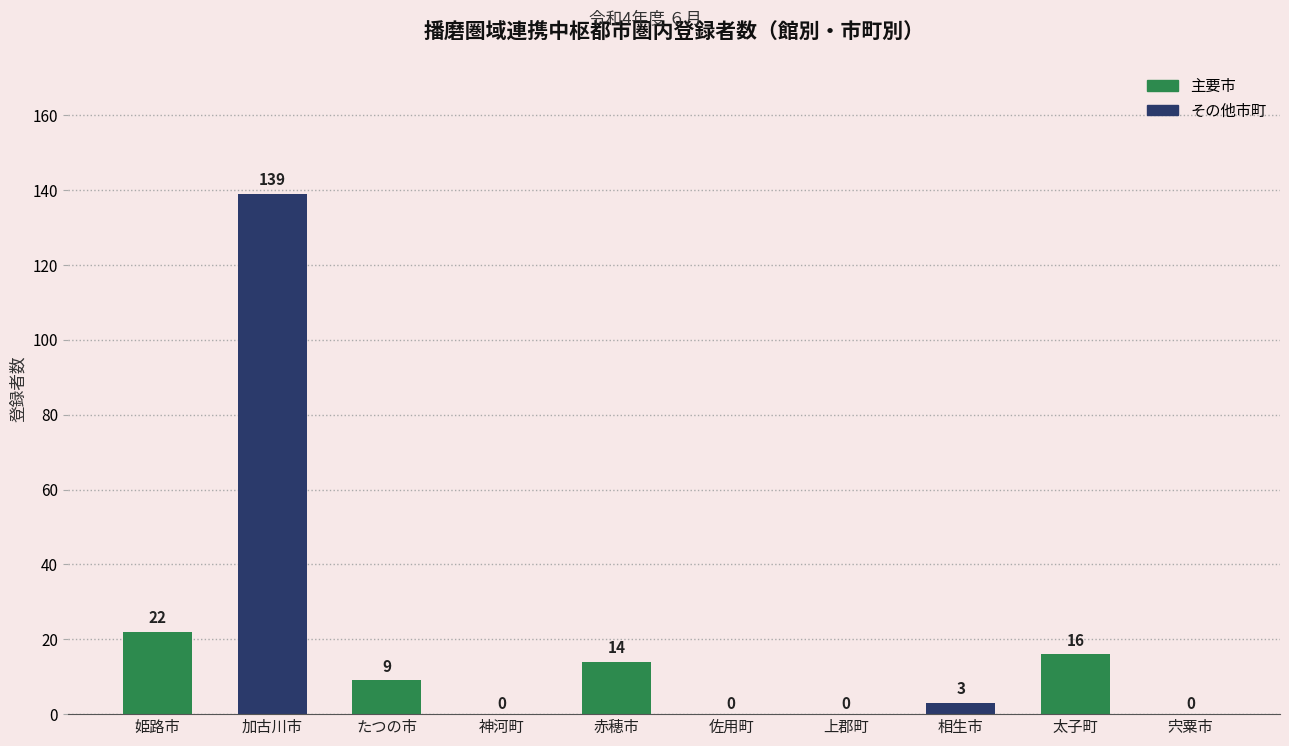

How many distinct data groups are displayed?

1